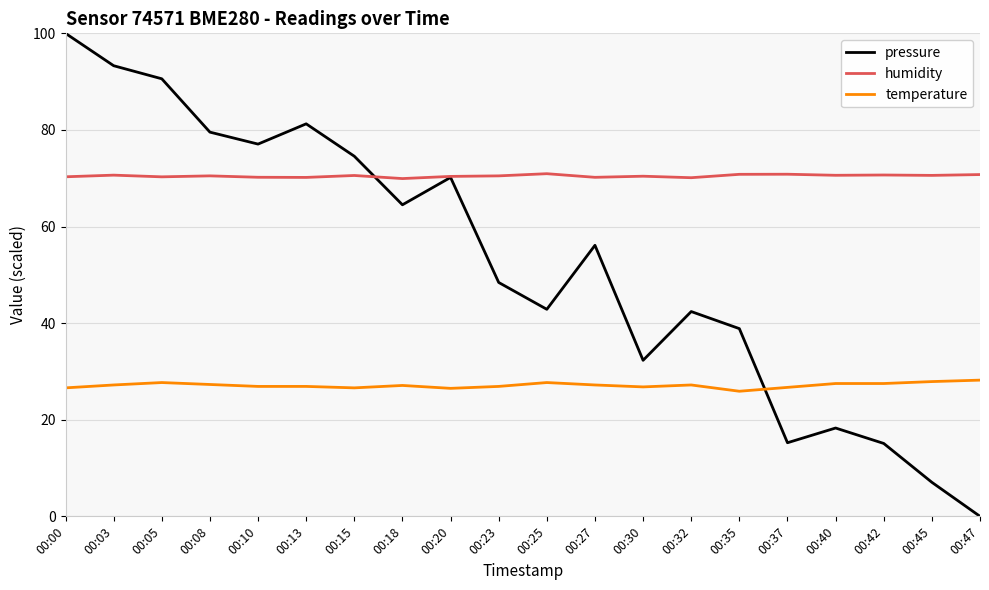

Between 00:40 and 00:47, which series saw the biggest shift?

pressure